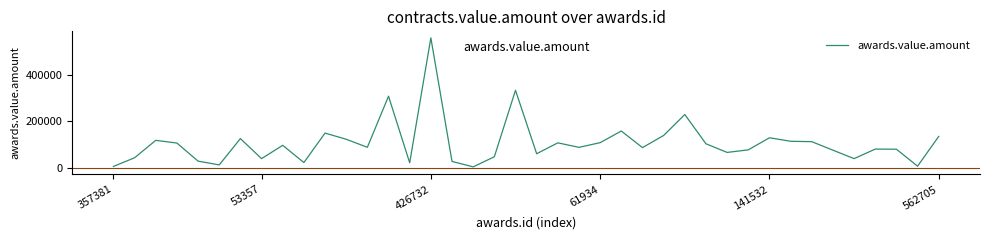

What is the greatest value displayed?

560000.0